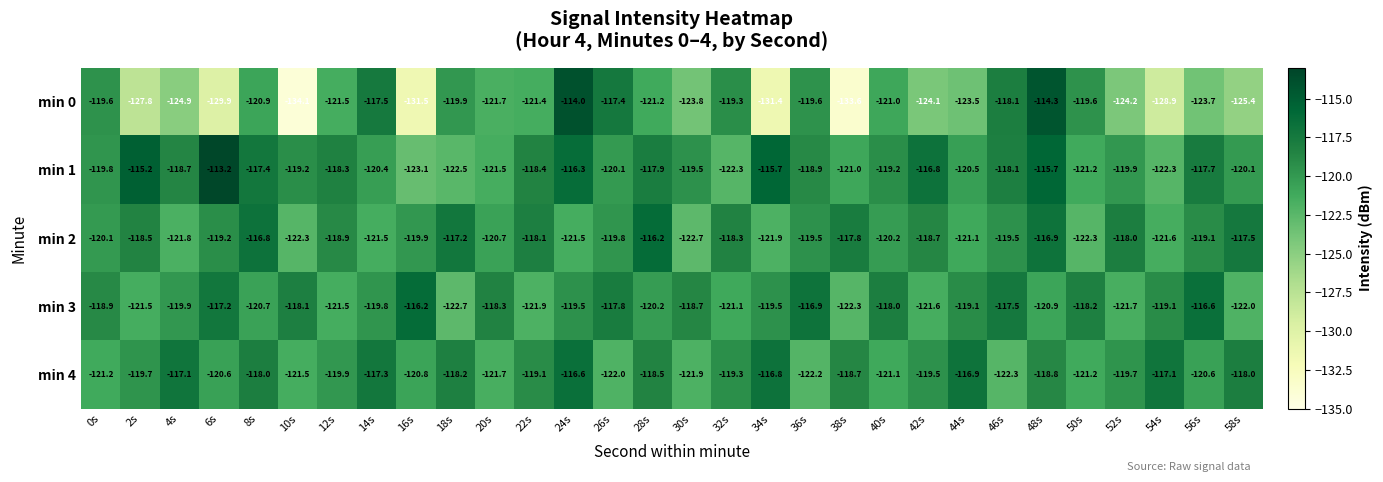

Which category has the highest value across all series?

6s